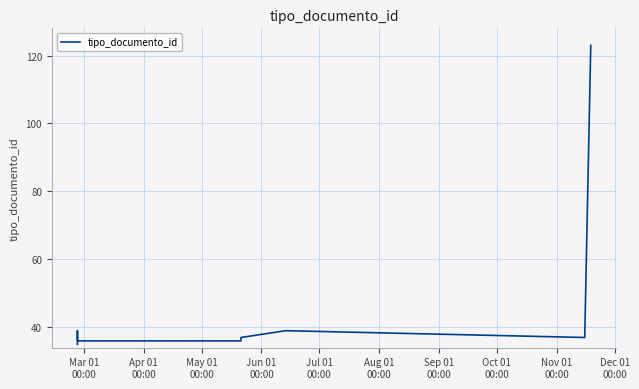

How many interior local valleys (lower than both neighbors) does the data have?

1